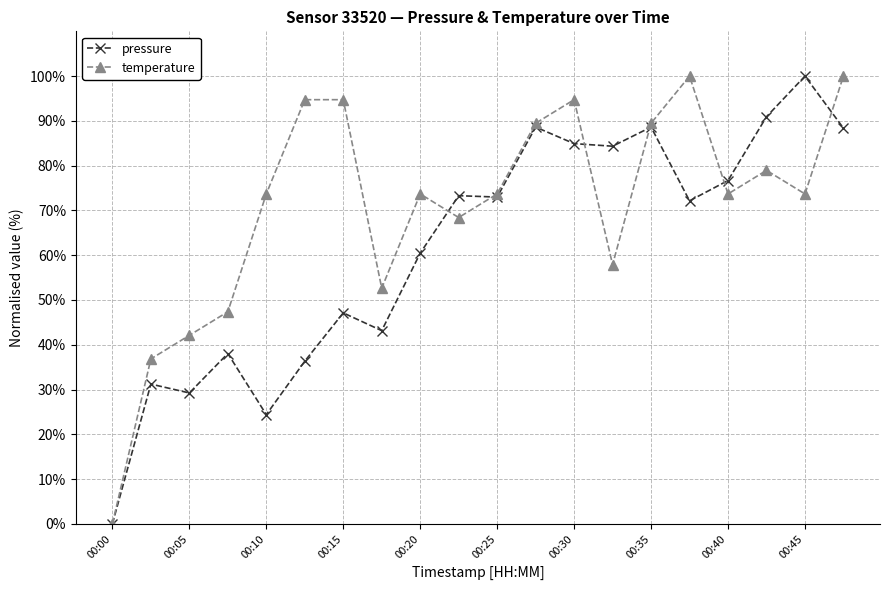

What is the greatest value displayed?

100.0